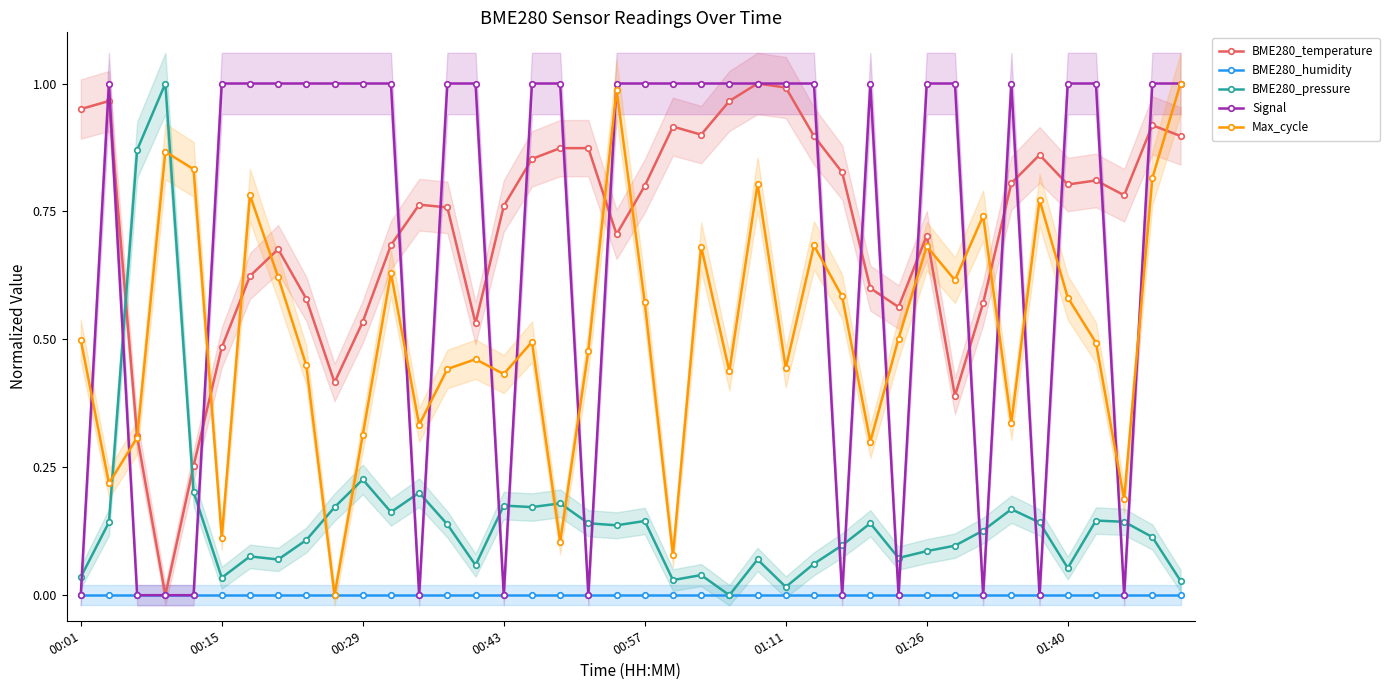

What is the total value across all series at 9?

1.6